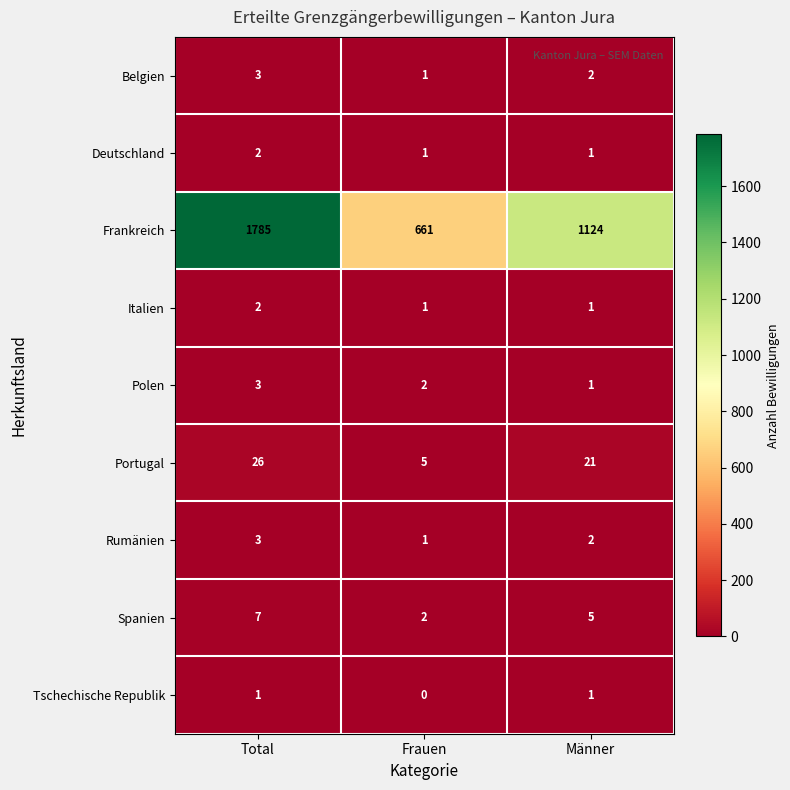

At how many categories does at least one series exceed 95?

3